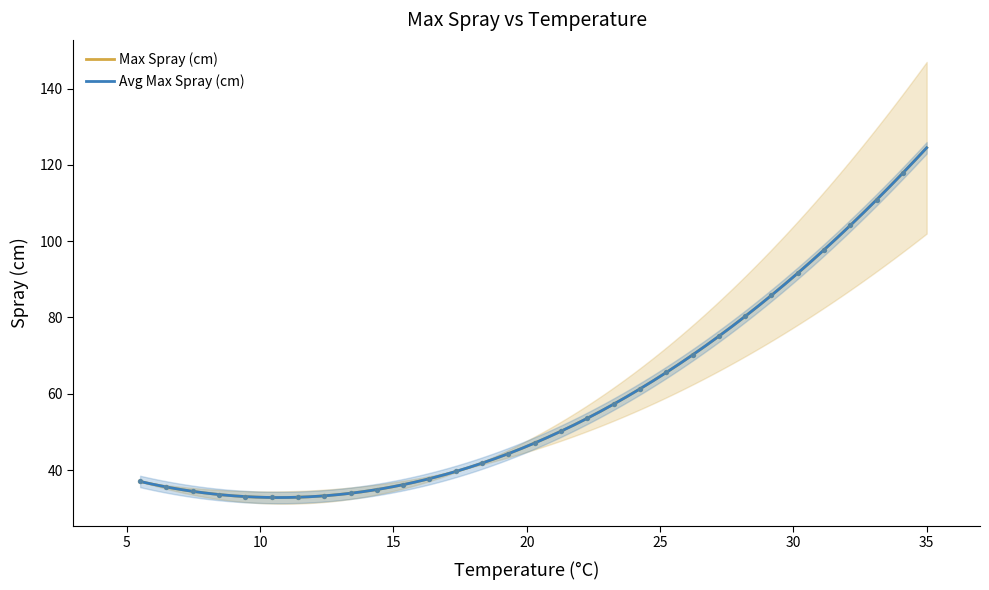

At which category is the sum across all series the highest?

35